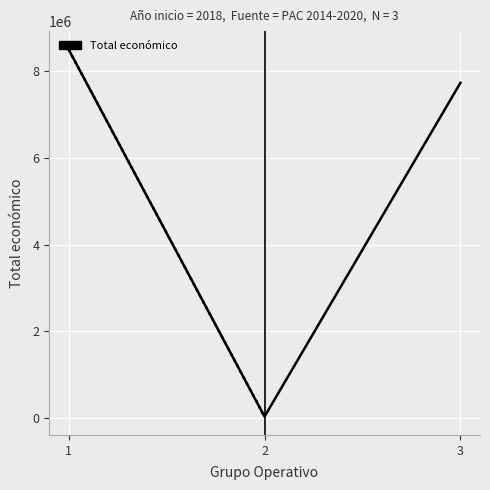

At which label does the data first exceed 7717171?

1